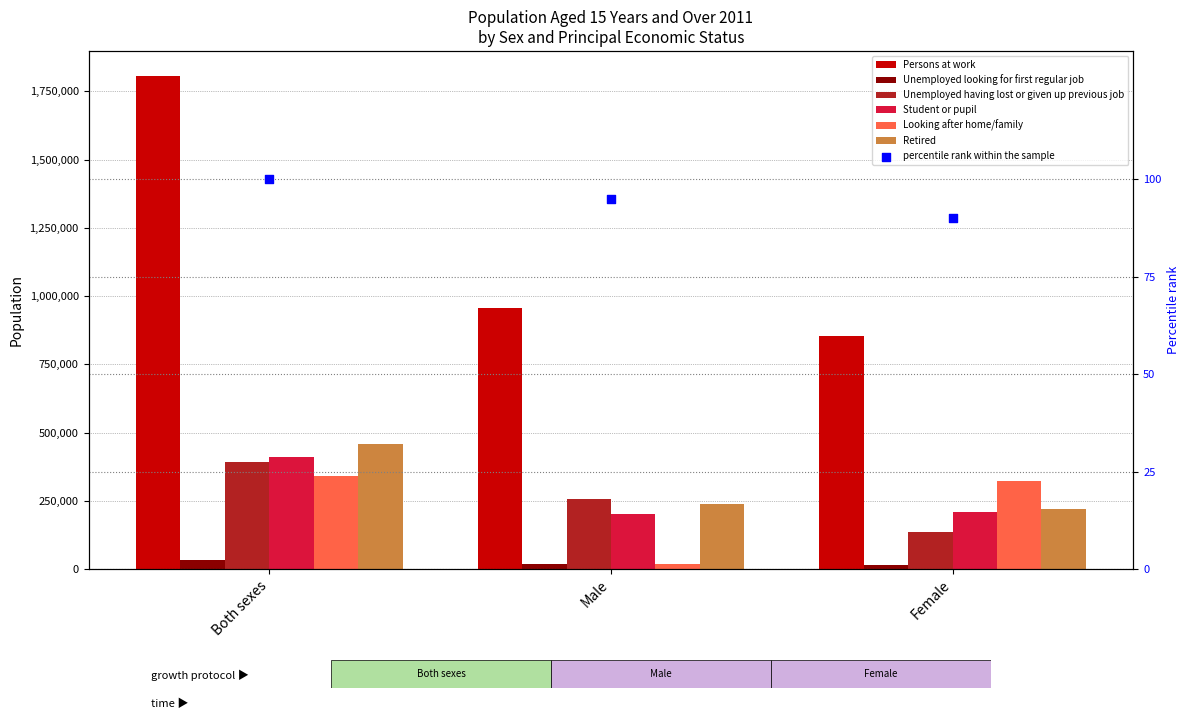

At which category is the sum across all series the highest?

Both sexes